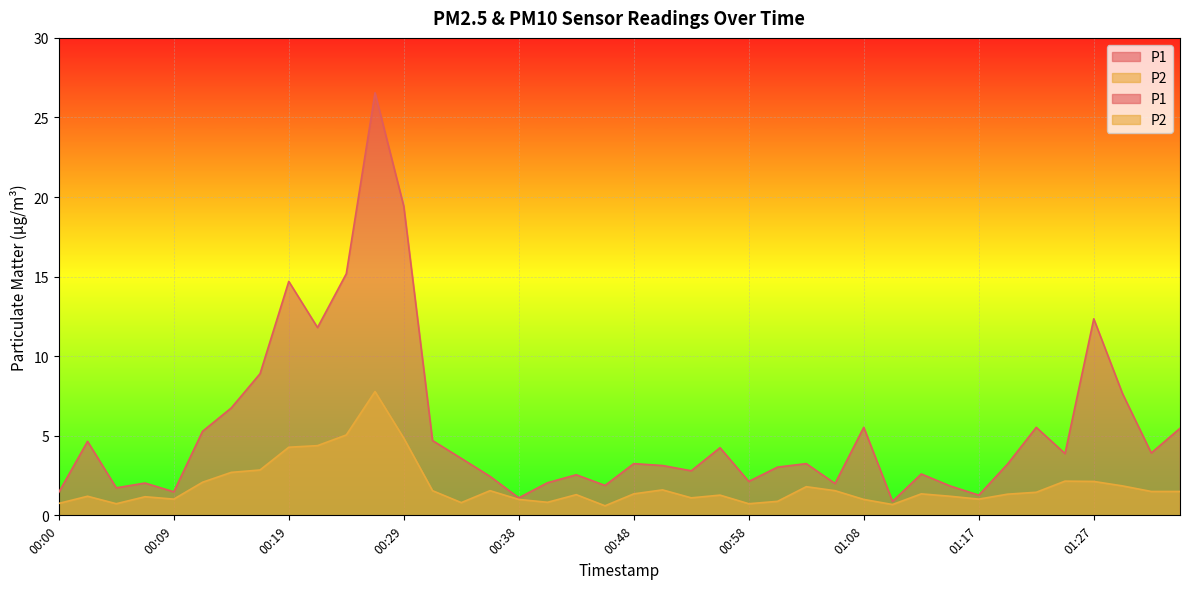

Read the P1 value at 00:00.

1.4